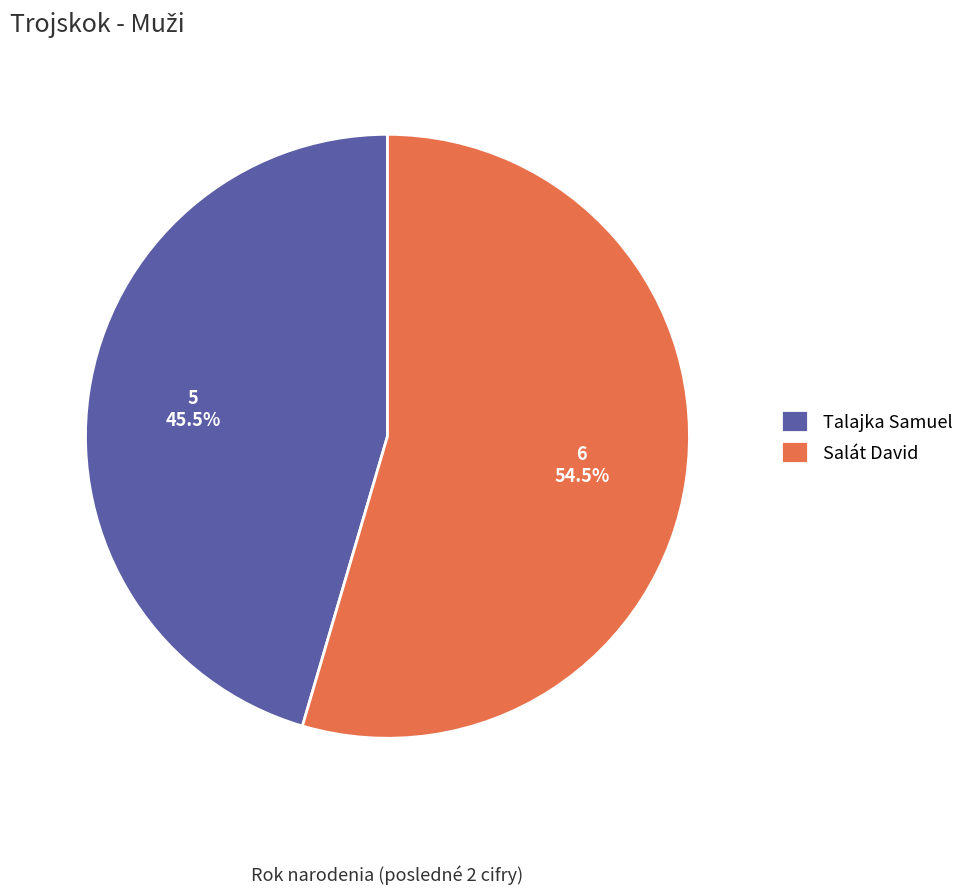

What percentage do Talajka Samuel and Salát David together represent?

100.0%